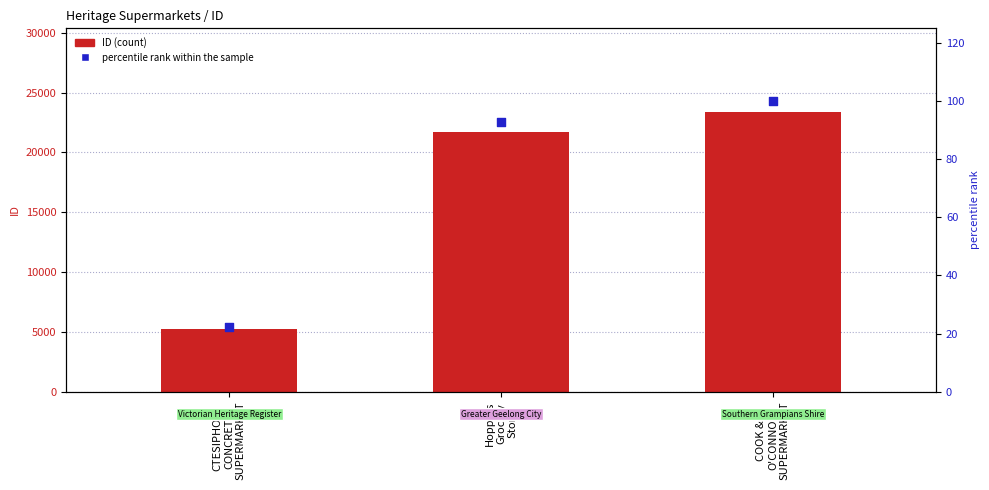

What is the total value across all series at Hoppers
Grocery
Store?

21779.8